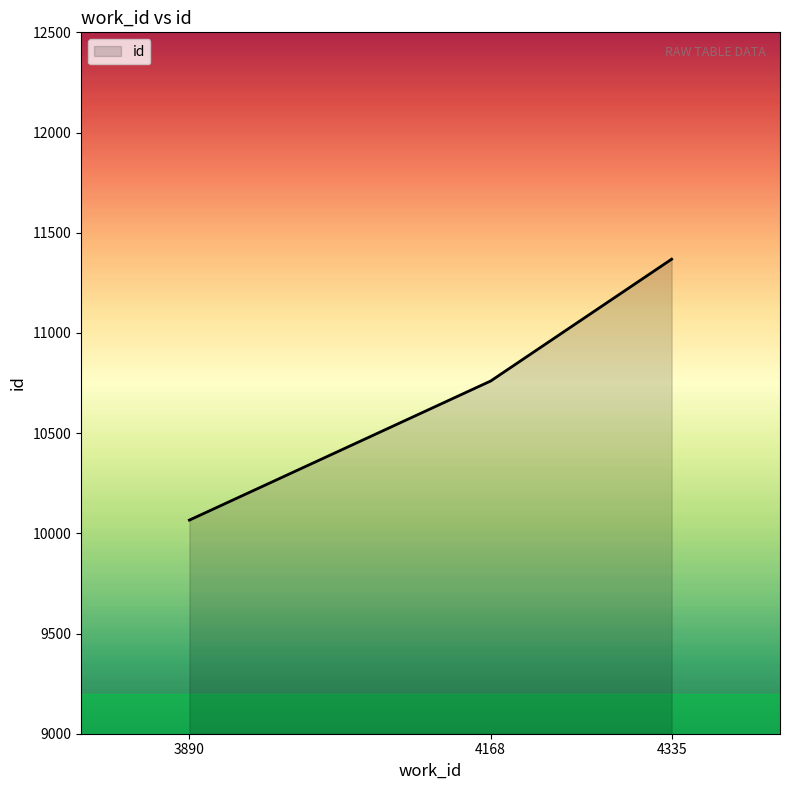

At which label is the value closest to 10717?

4168